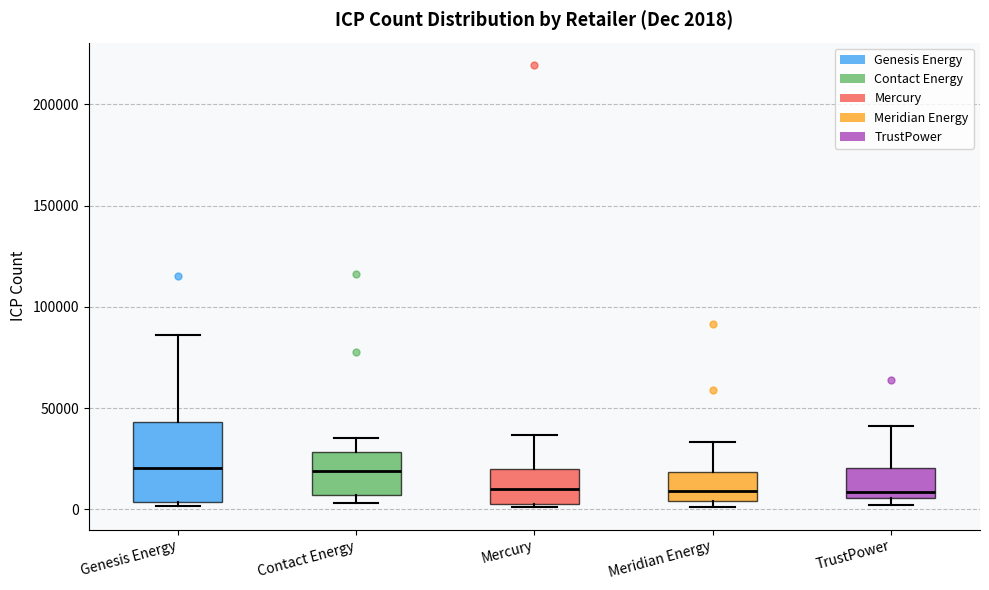

Which box is the tallest, from its lower edge to its upper edge?

Genesis Energy